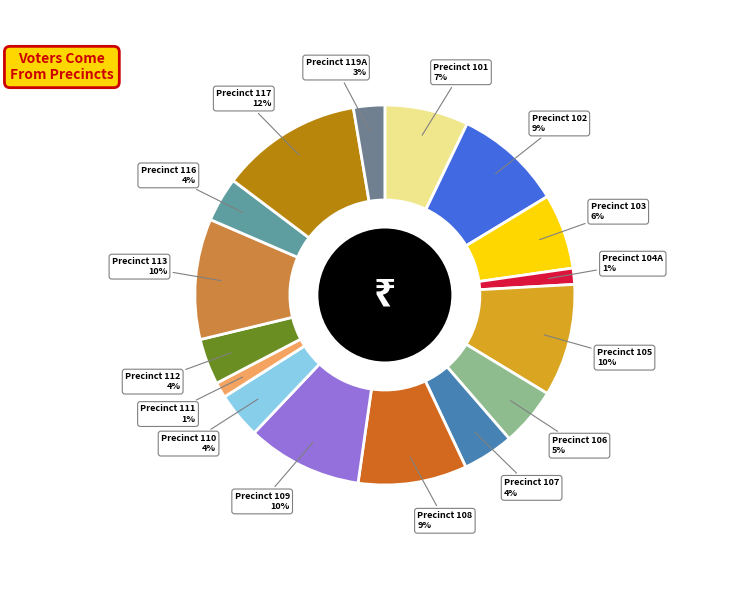

Count the number of slices in the pie.

16